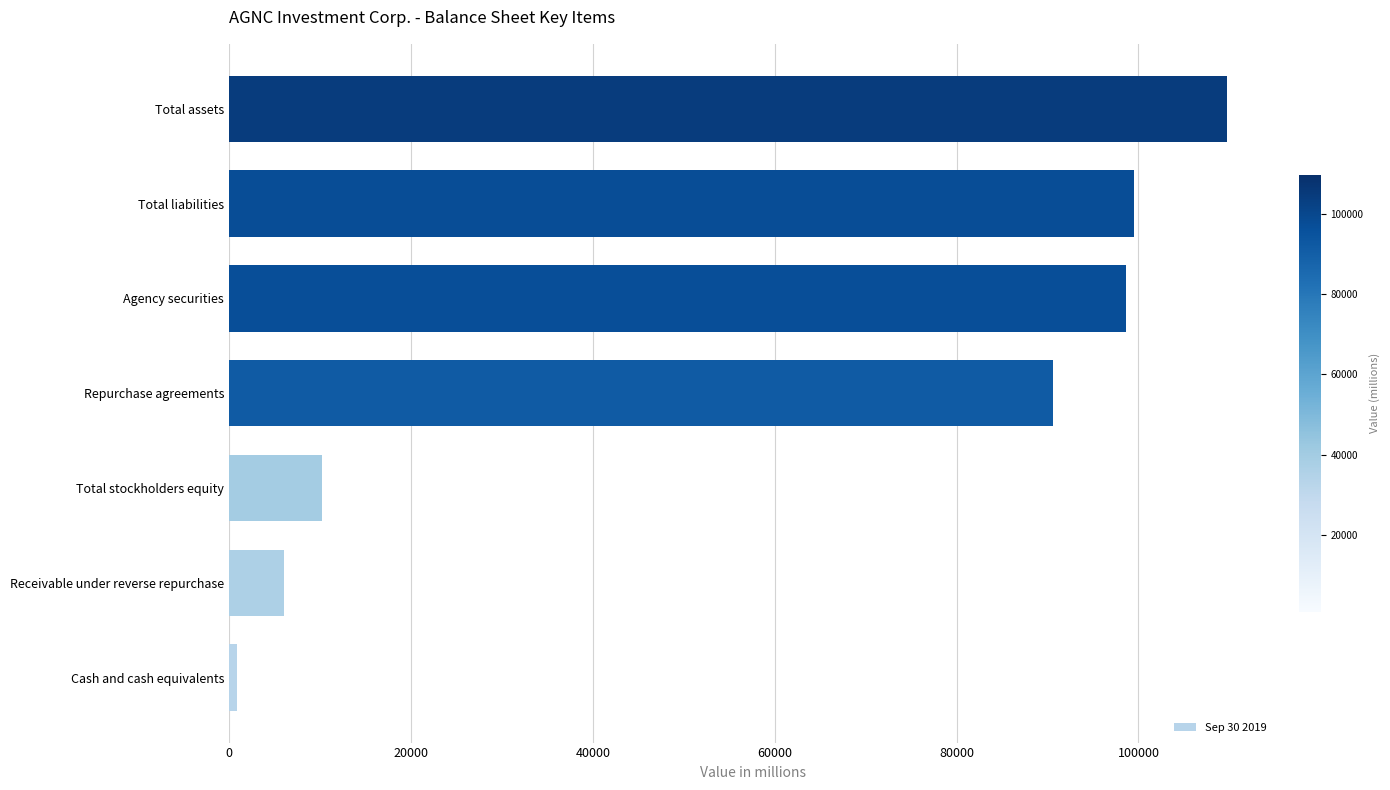

Rank the categories by value from lowest to highest.

Cash and cash equivalents, Receivable under reverse repurchase, Total stockholders equity, Repurchase agreements, Agency securities, Total liabilities, Total assets